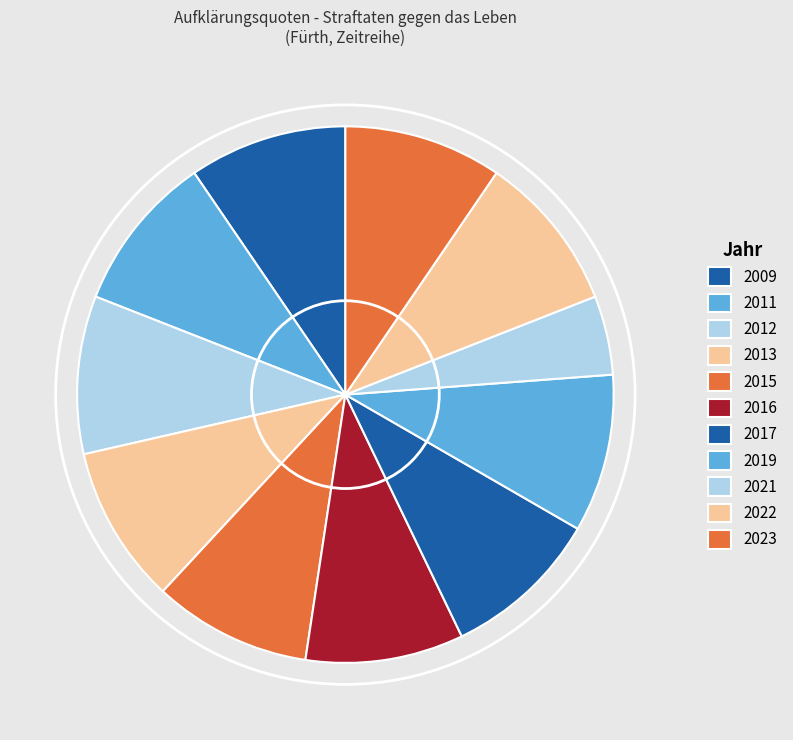

Count the number of slices in the pie.

11